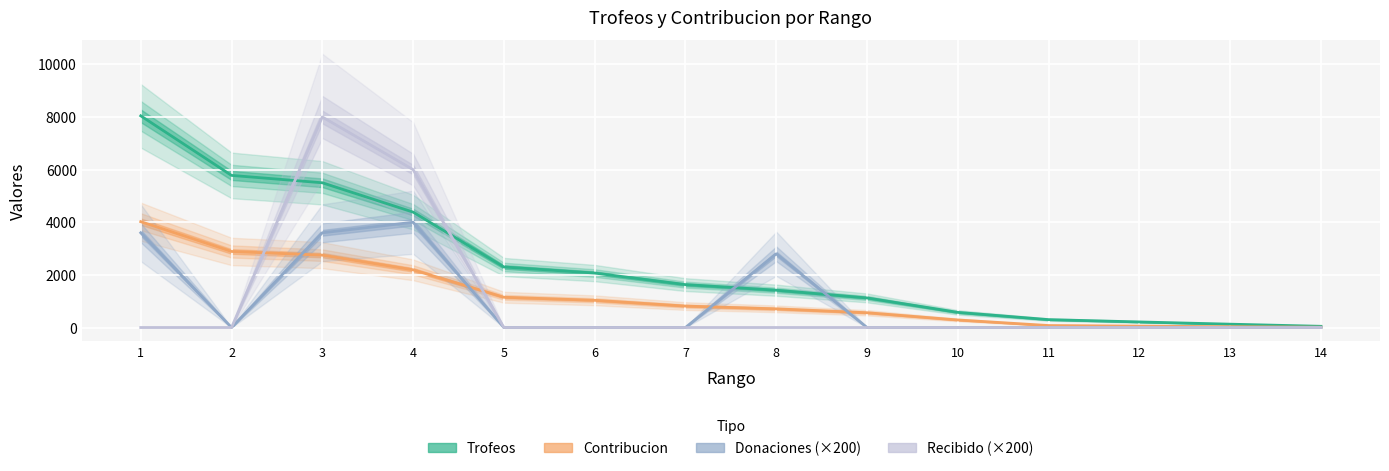

Count the number of data series in this chart.

4